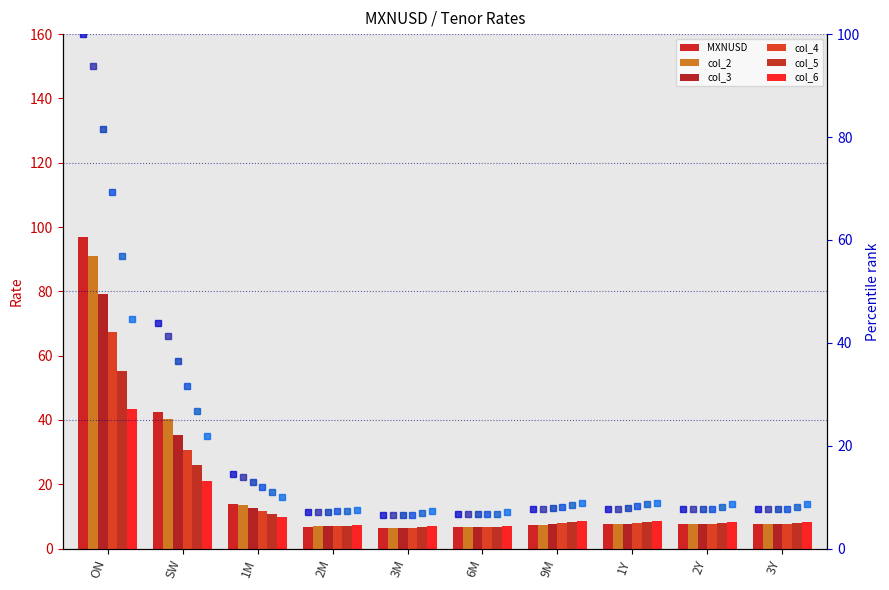

What is the label of the 3rd bar from the left?

1M